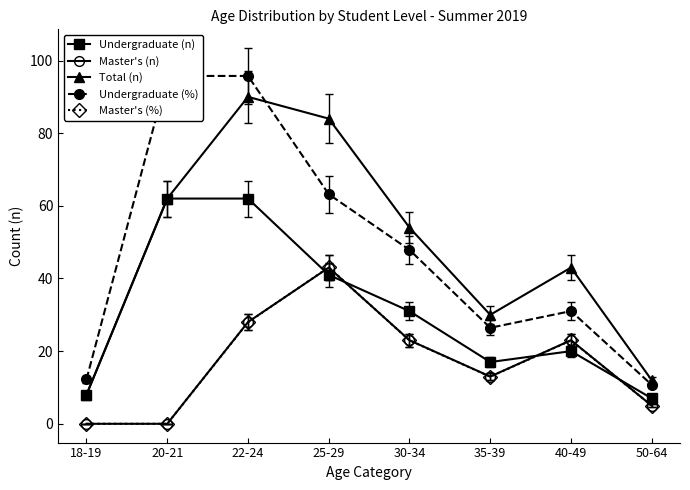

In Master's (%), how many points are higher than both neighbors (excluding endpoints)?

2